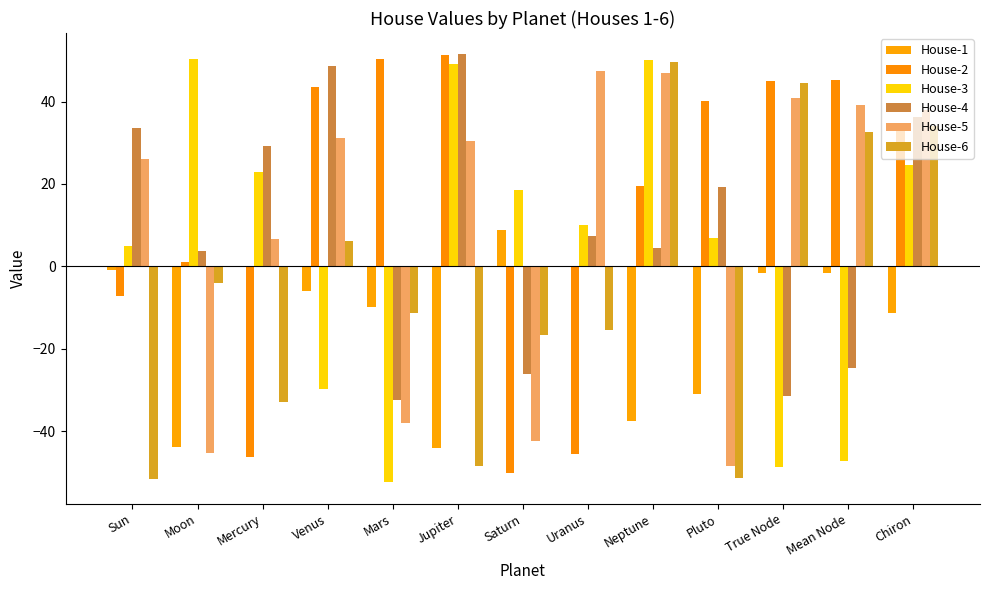

How many groups of bars are there?

13